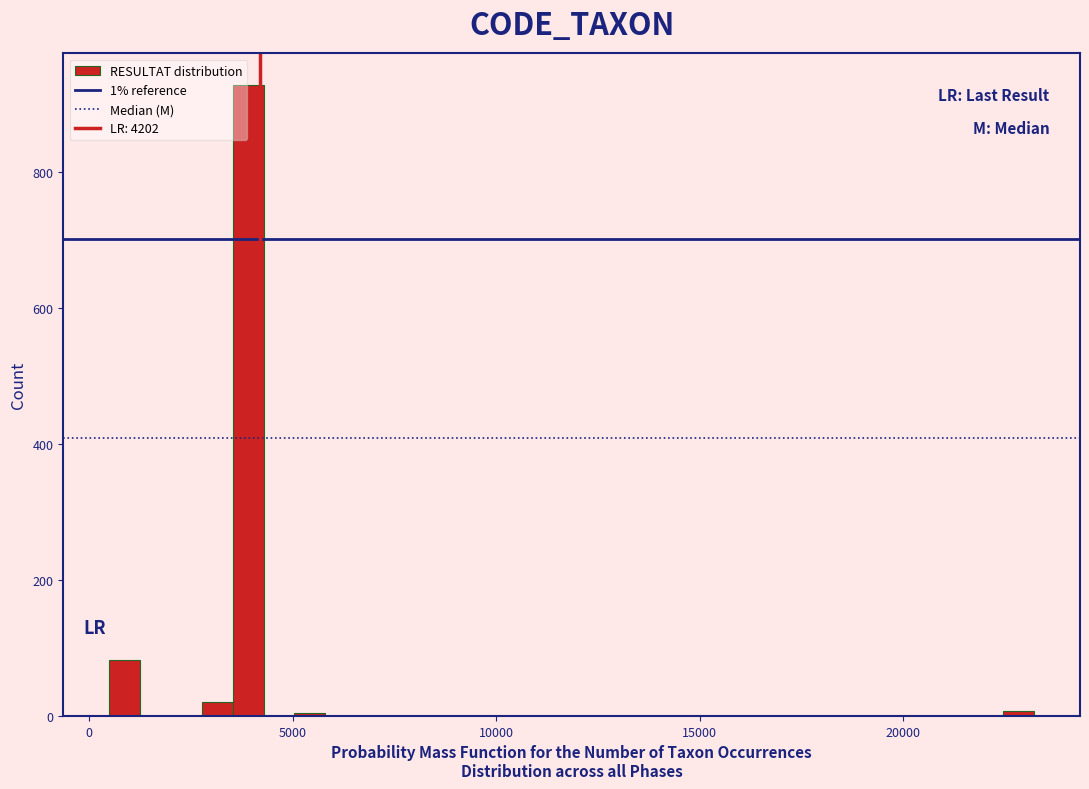

Read against the x-axis, roughly where is the centre of the tallest bar?

4000